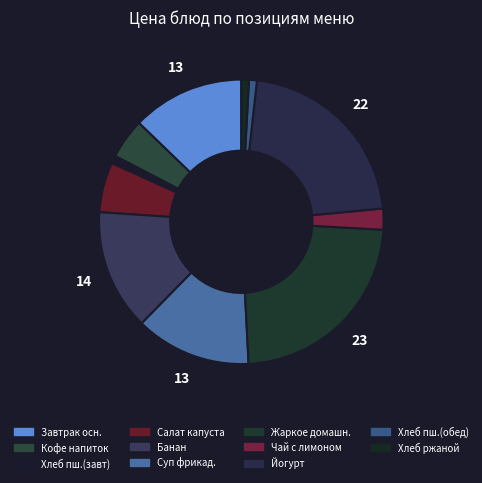

How many slices are in this pie chart?

11